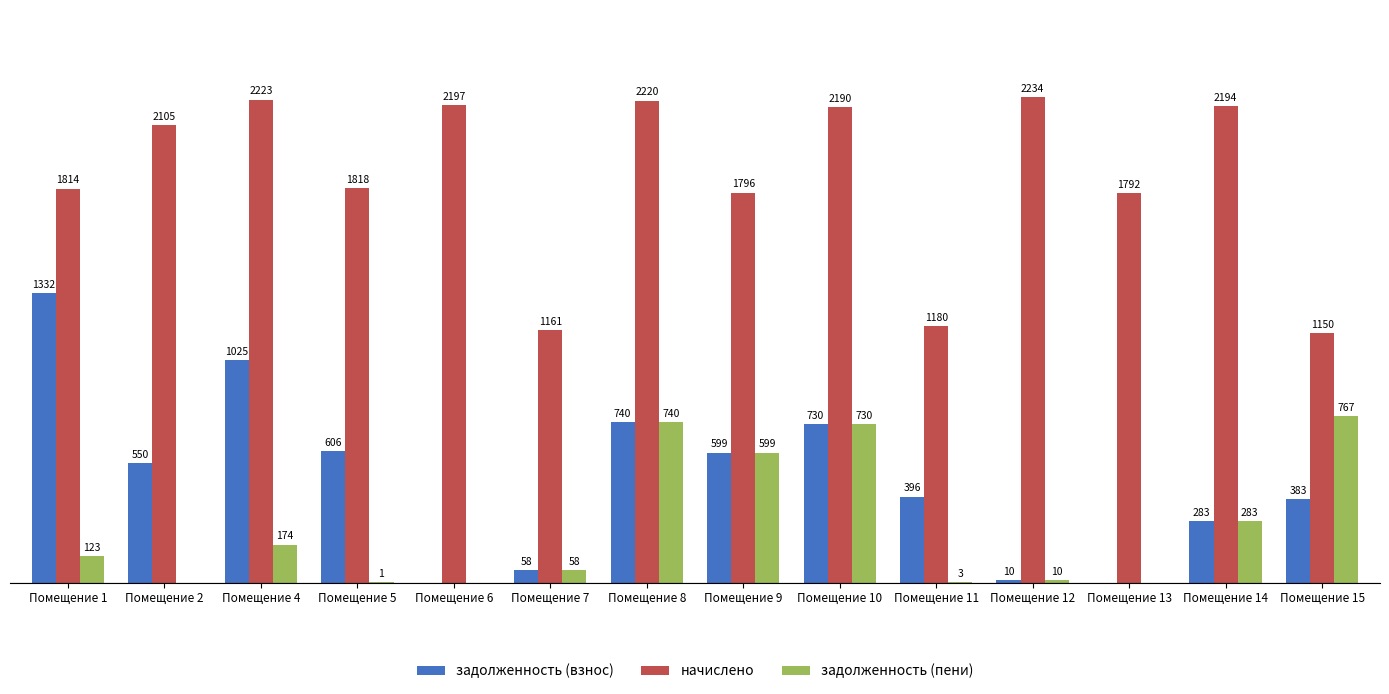

What are all the series names shown in the legend?

задолженность (взнос), начислено, задолженность (пени)